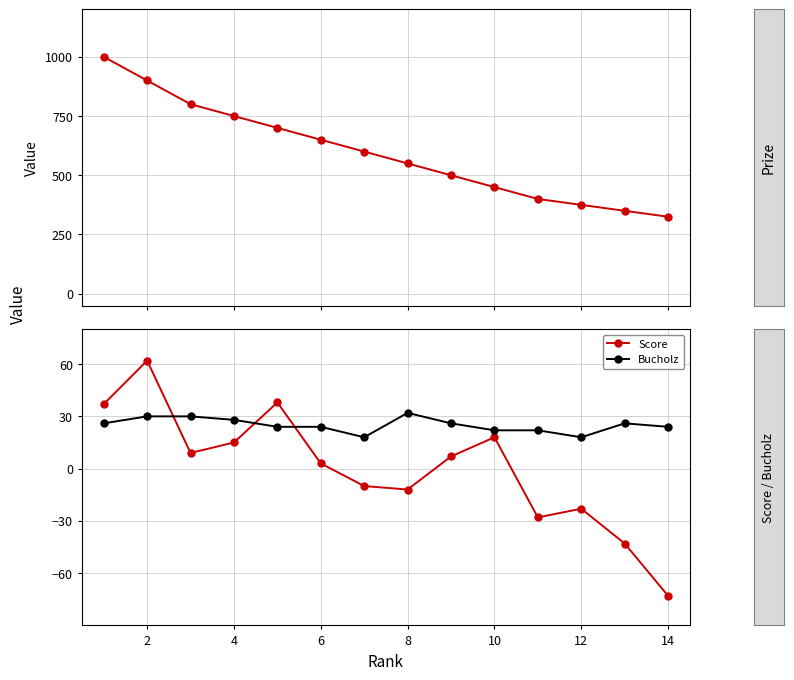

Which series has the widest spread of values?

Prize